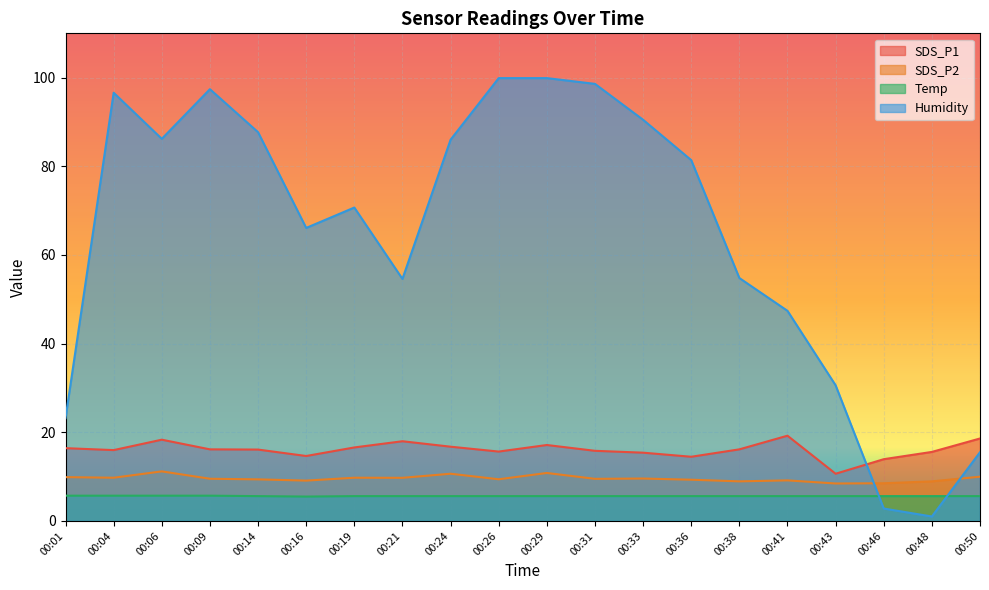

Which series has the largest range (max minus min)?

Humidity